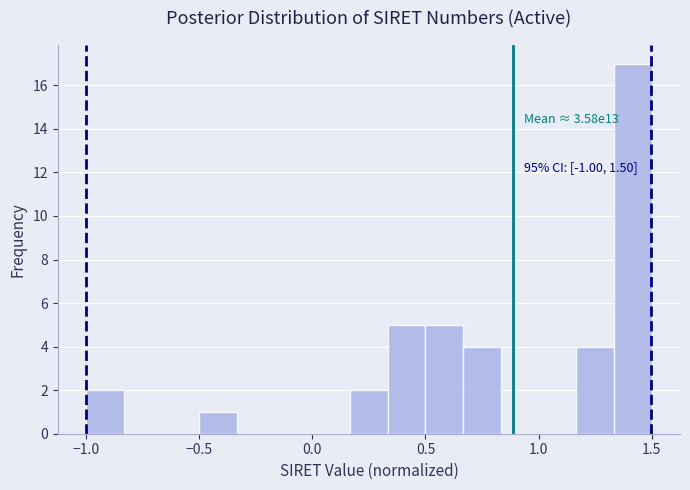

Read against the x-axis, roughly where is the centre of the tallest bar?

1.40